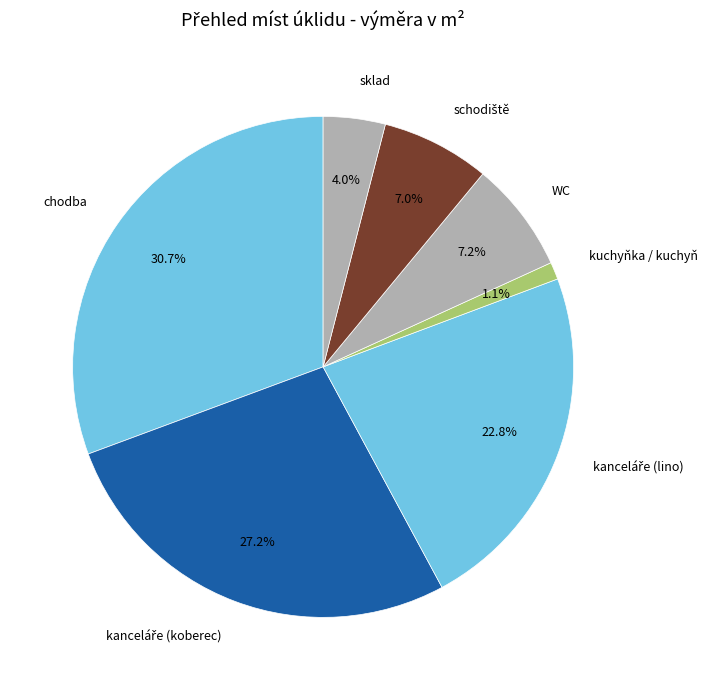

How many segments does this pie chart have?

7